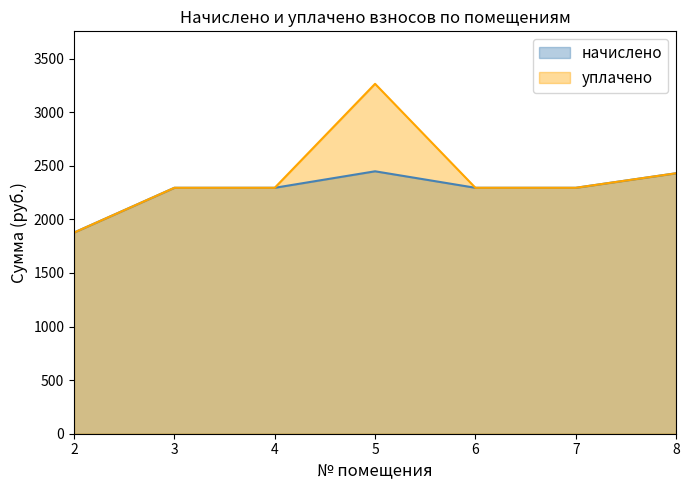

Which series changed the most between 4 and 6?

начислено